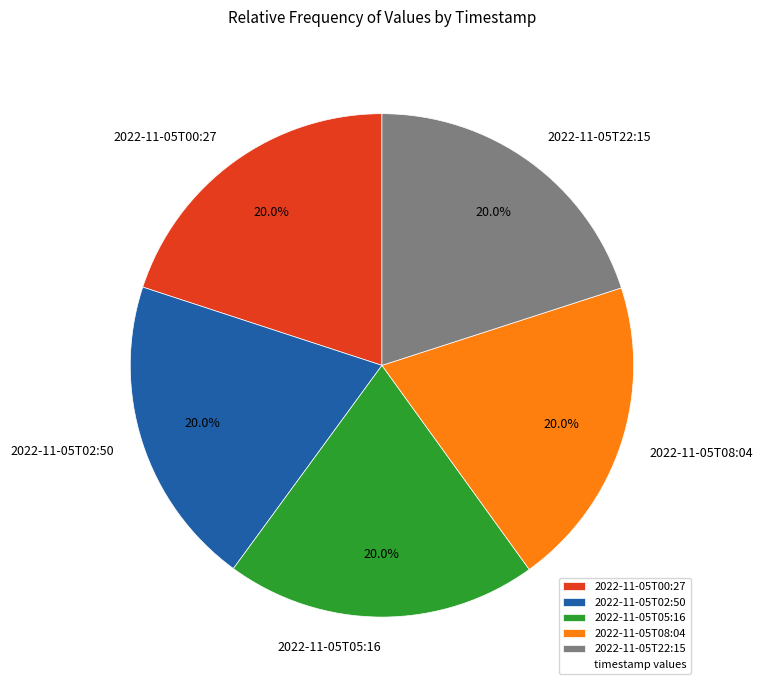

To the nearest percent, what portion does 2022-11-05T02:50 represent?

20%